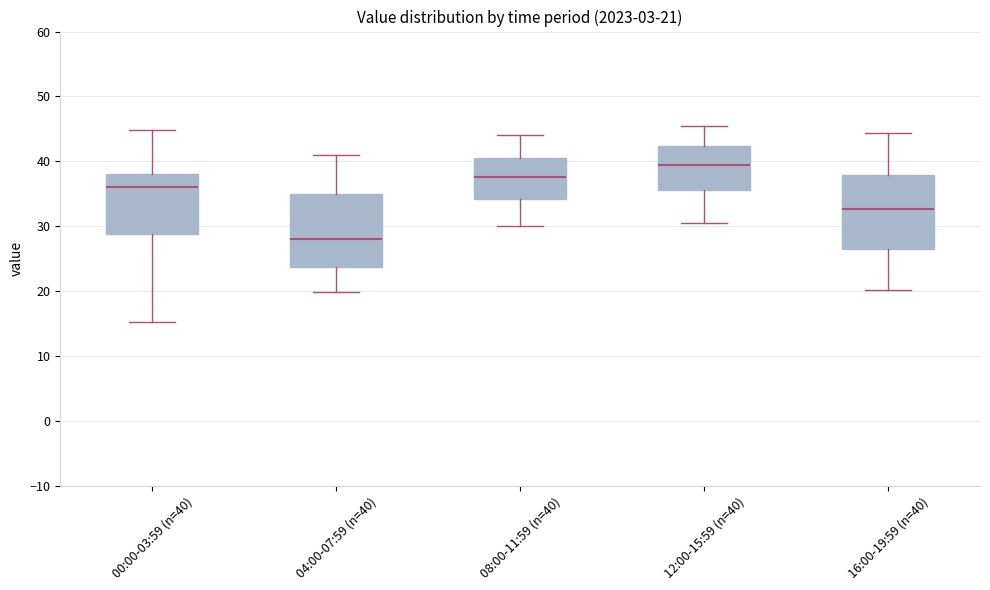

Which box's median line is the highest?

12:00-15:59 (n=40)